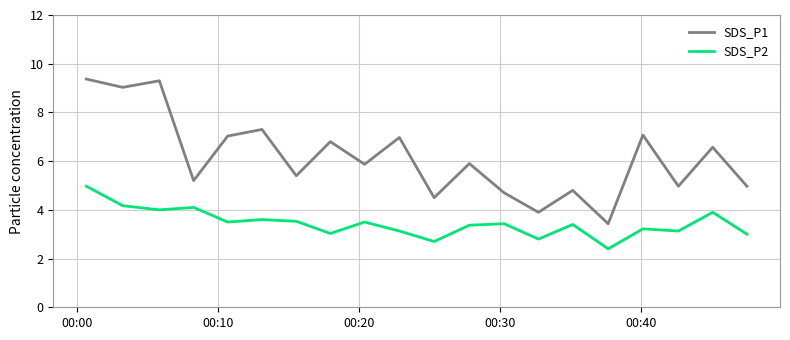

Which series has the largest range (max minus min)?

SDS_P1